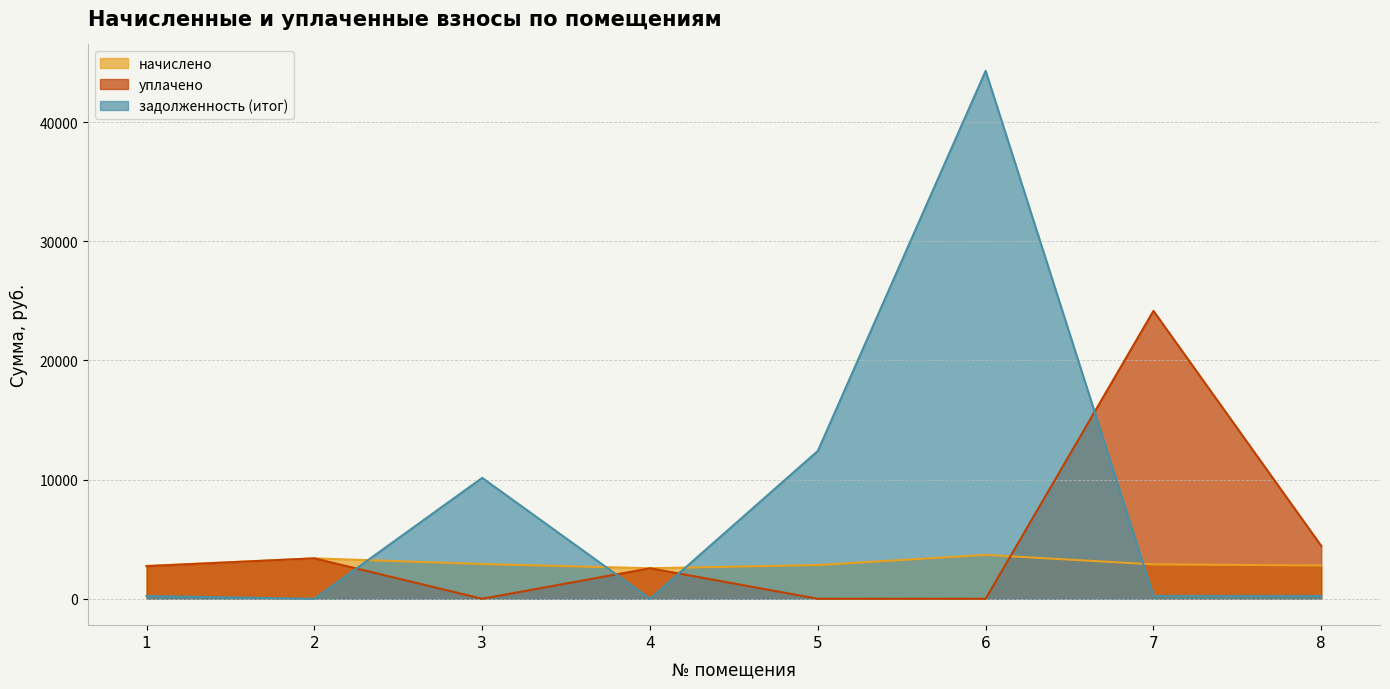

What is the average value of the начислено series?

2977.4